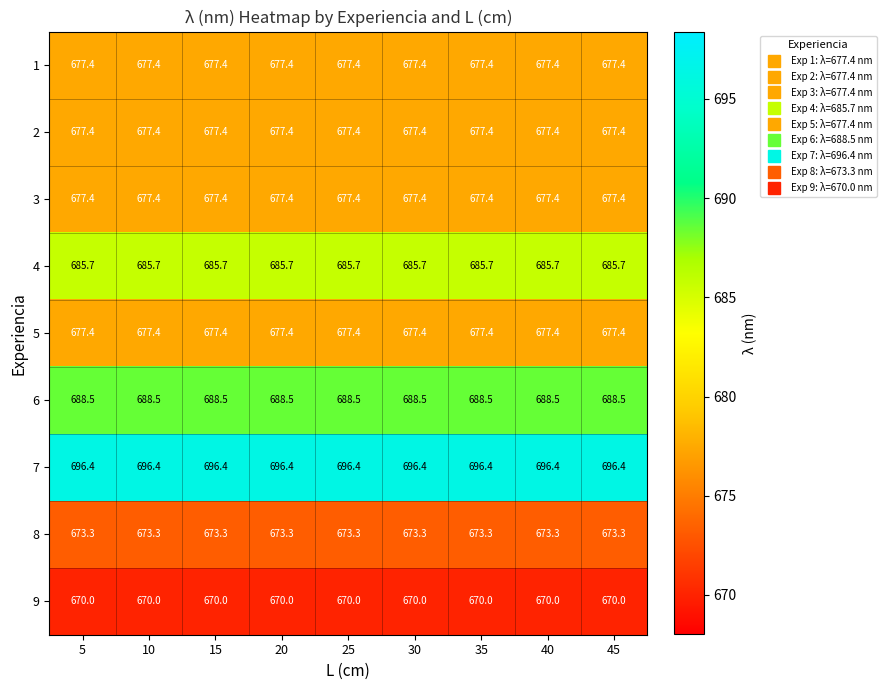

Count the number of data series in this chart.

9